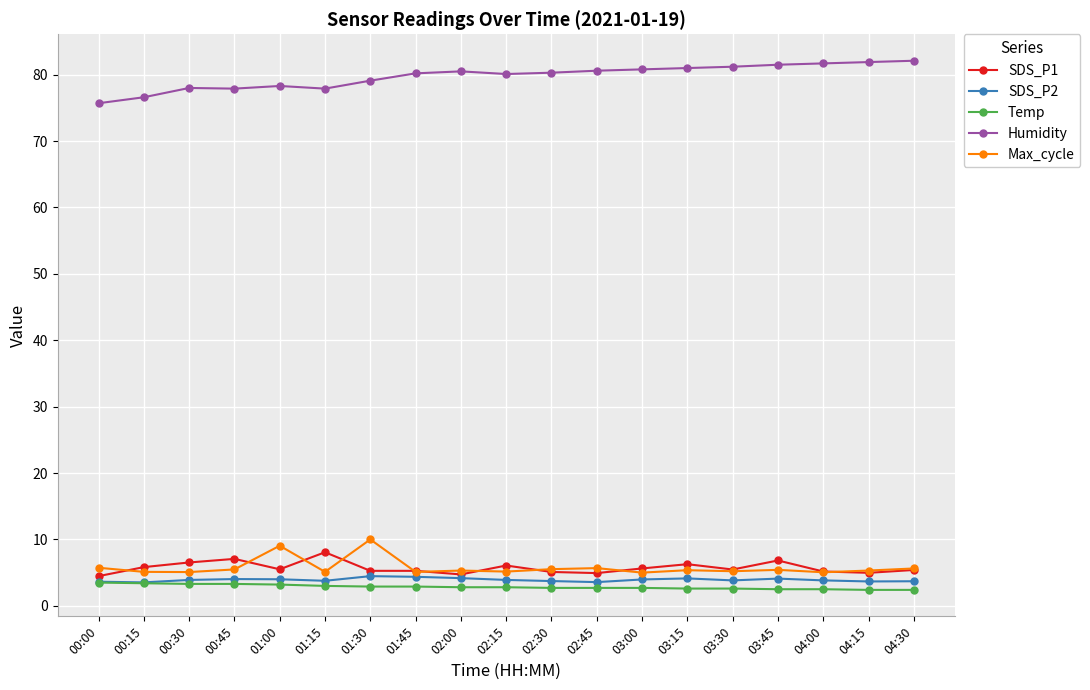

True or false: Temp and Humidity intersect in this chart.

False